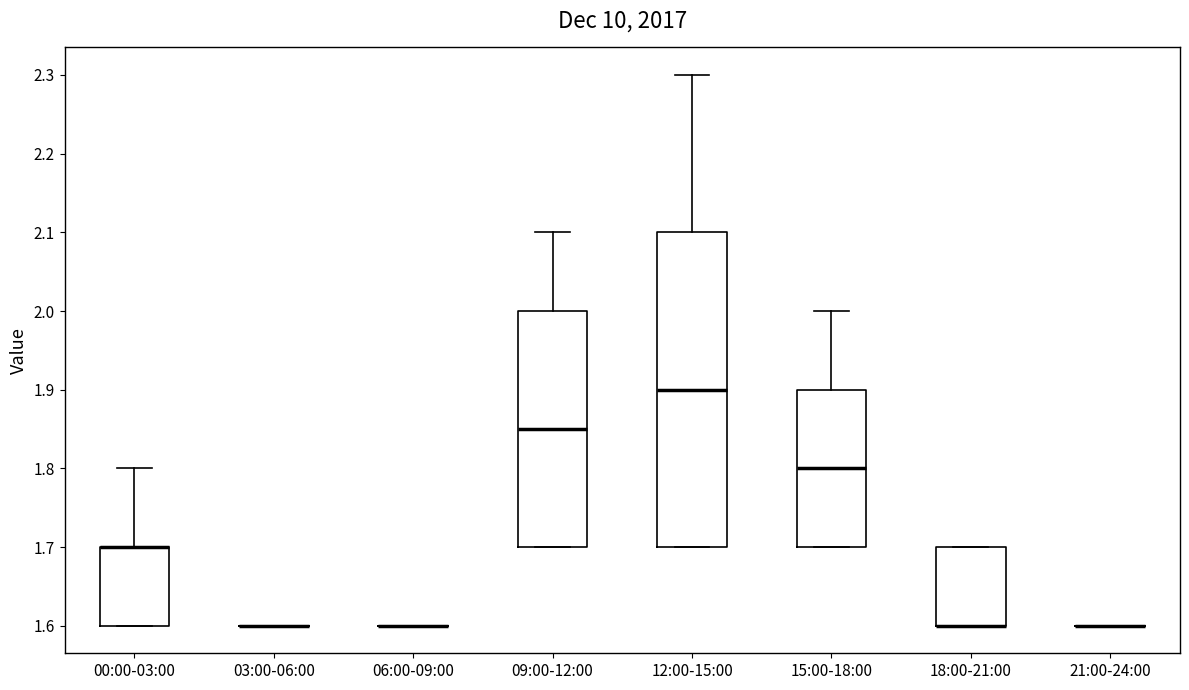

Reading left to right, read every box against the y-axis: the position of its median line, the range the box covers, and the ends of its whiskers. The values are not printed on the chart, so give them approximately, as read against the axis.

00:00-03:00: median 1.70 (drawn on the box's upper edge), box 1.60 to 1.70, whiskers 1.60 to 1.80
03:00-06:00: box collapsed to a line at 1.60, whiskers 1.60 to 1.60
06:00-09:00: box collapsed to a line at 1.60, whiskers 1.60 to 1.60
09:00-12:00: median 1.85, box 1.70 to 2.00, whiskers 1.70 to 2.10
12:00-15:00: median 1.90, box 1.70 to 2.10, whiskers 1.70 to 2.30
15:00-18:00: median 1.80, box 1.70 to 1.90, whiskers 1.70 to 2.00
18:00-21:00: median 1.60 (drawn on the box's lower edge), box 1.60 to 1.70, whiskers 1.60 to 1.70
21:00-24:00: box collapsed to a line at 1.60, whiskers 1.60 to 1.60